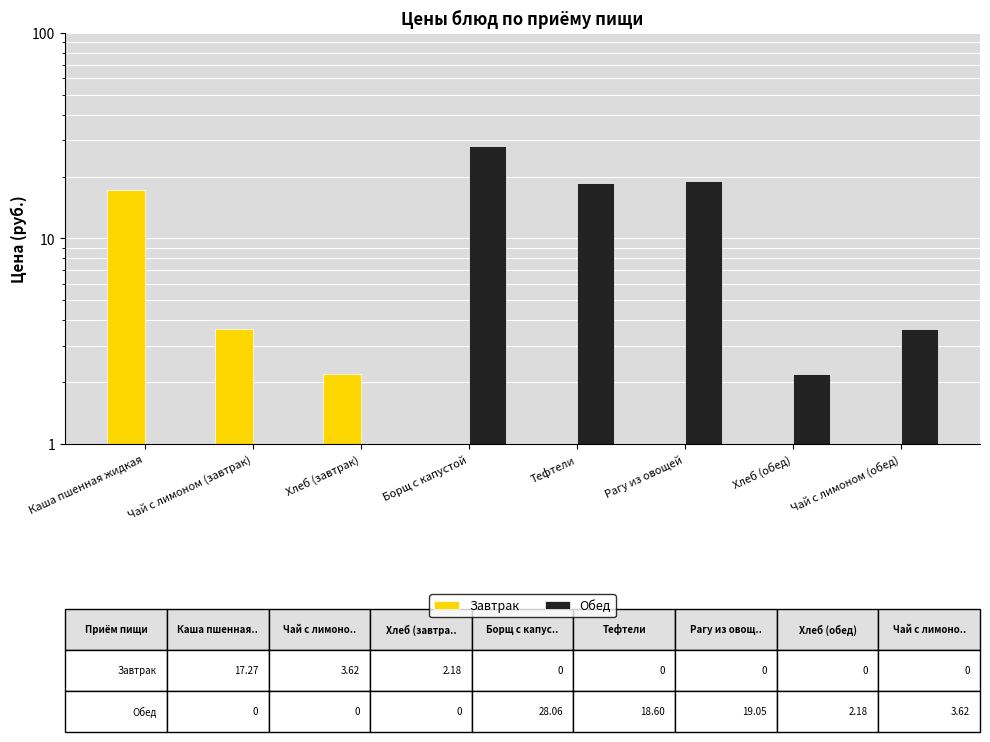

What is the difference between the Завтрак values at Чай с лимоном (завтрак) and Чай с лимоном (обед)?

3.6